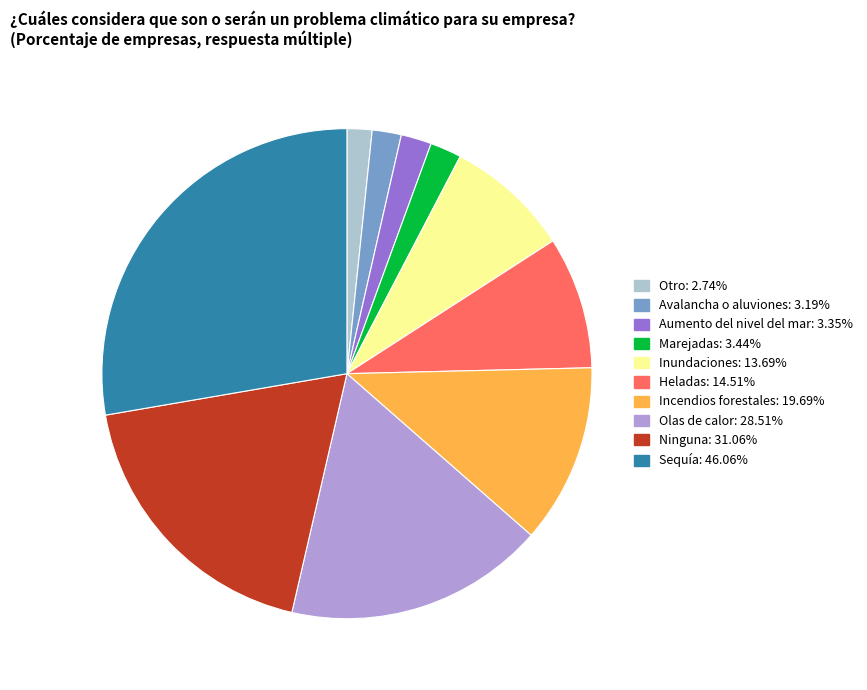

Approximately how many times larger is the value at Aumento del nivel del mar compared to Otro?

1.2